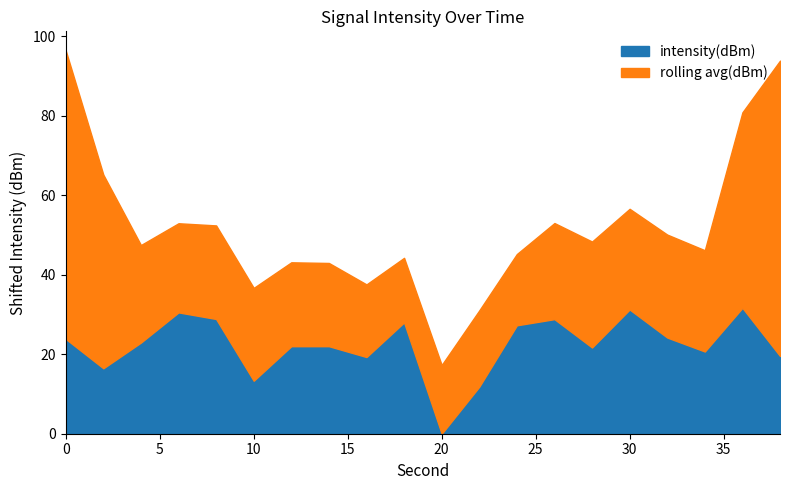

Which category has the lowest value in the intensity(dBm) series?

20